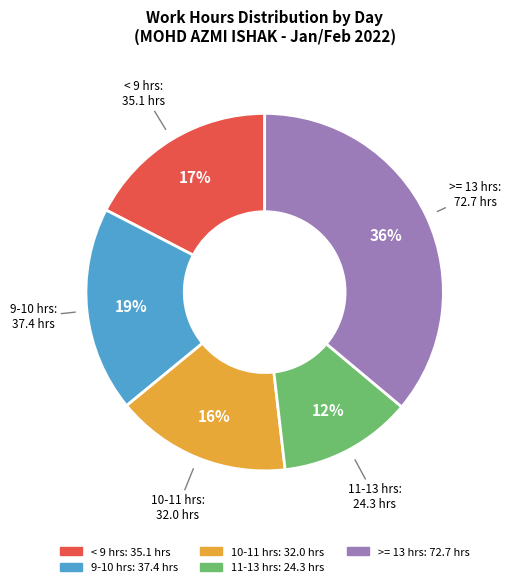

How many segments does this pie chart have?

5